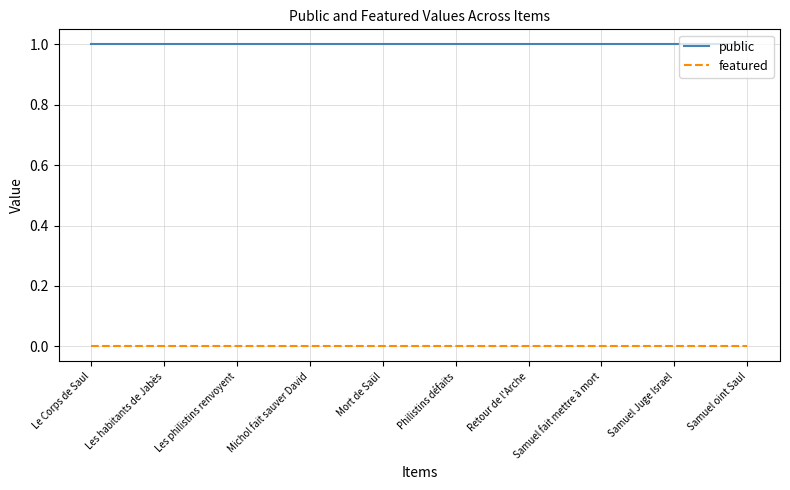

Reading left to right, extract all data points from this chart.

public: Le Corps de Saul=1	Les habitants de Jabès=1	Les philistins renvoyent=1	Michol fait sauver David=1	Mort de Saül=1	Philistins défaits=1	Retour de l'Arche=1	Samuel fait mettre à mort=1	Samuel Juge Israel=1	Samuel oint Saul=1
featured: Le Corps de Saul=0	Les habitants de Jabès=0	Les philistins renvoyent=0	Michol fait sauver David=0	Mort de Saül=0	Philistins défaits=0	Retour de l'Arche=0	Samuel fait mettre à mort=0	Samuel Juge Israel=0	Samuel oint Saul=0